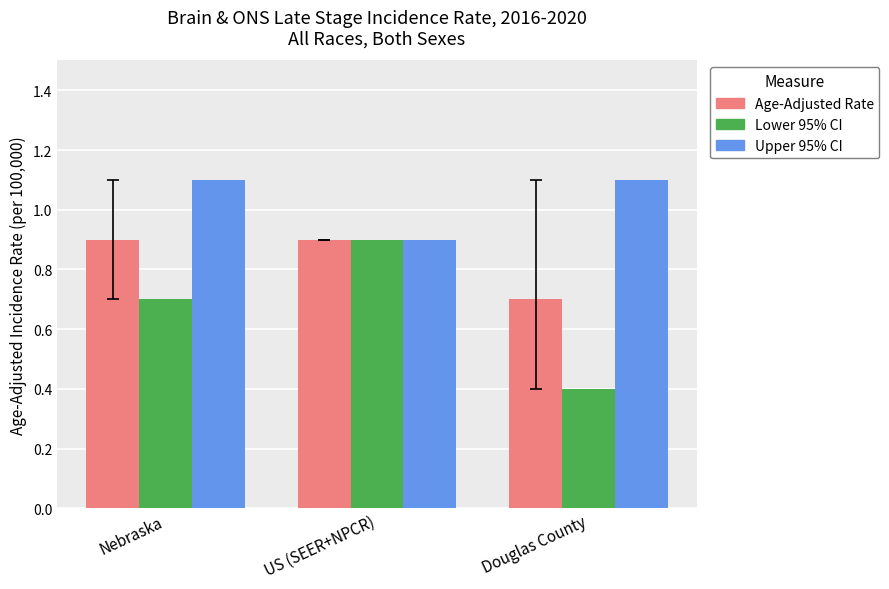

What is the difference between the second highest and minimum values in the Age-Adjusted Rate series?

0.2